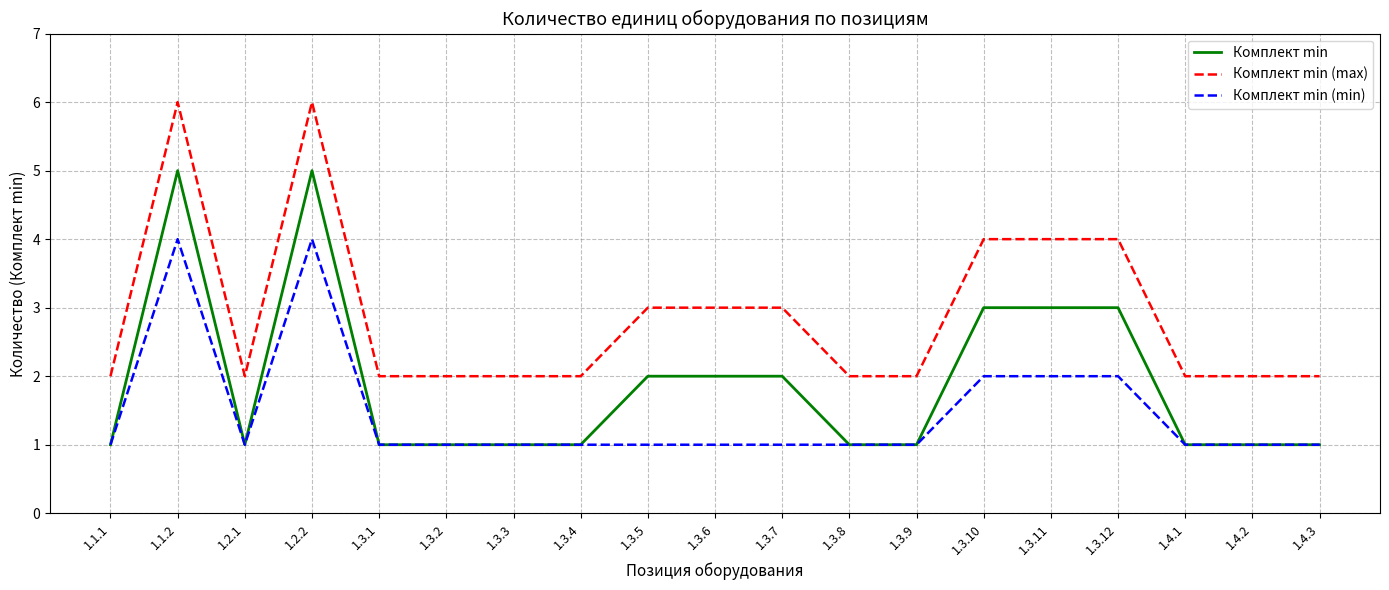

Which series has the largest total across all categories?

Комплект min (max)